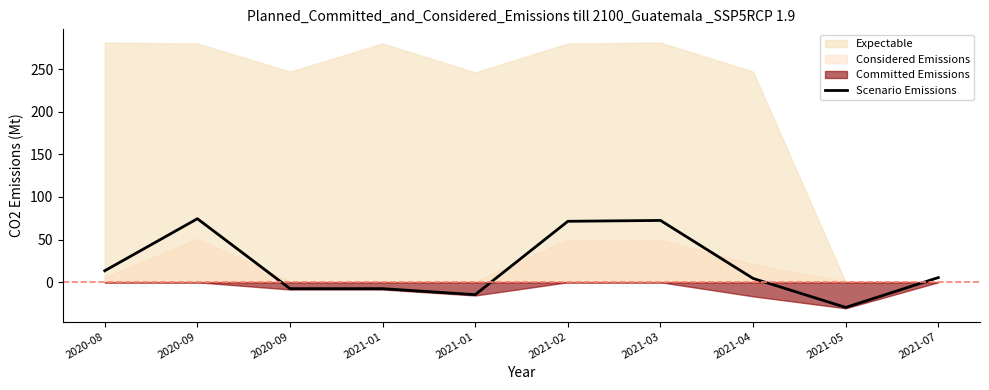

Where does the data first go above 5?

2020-08